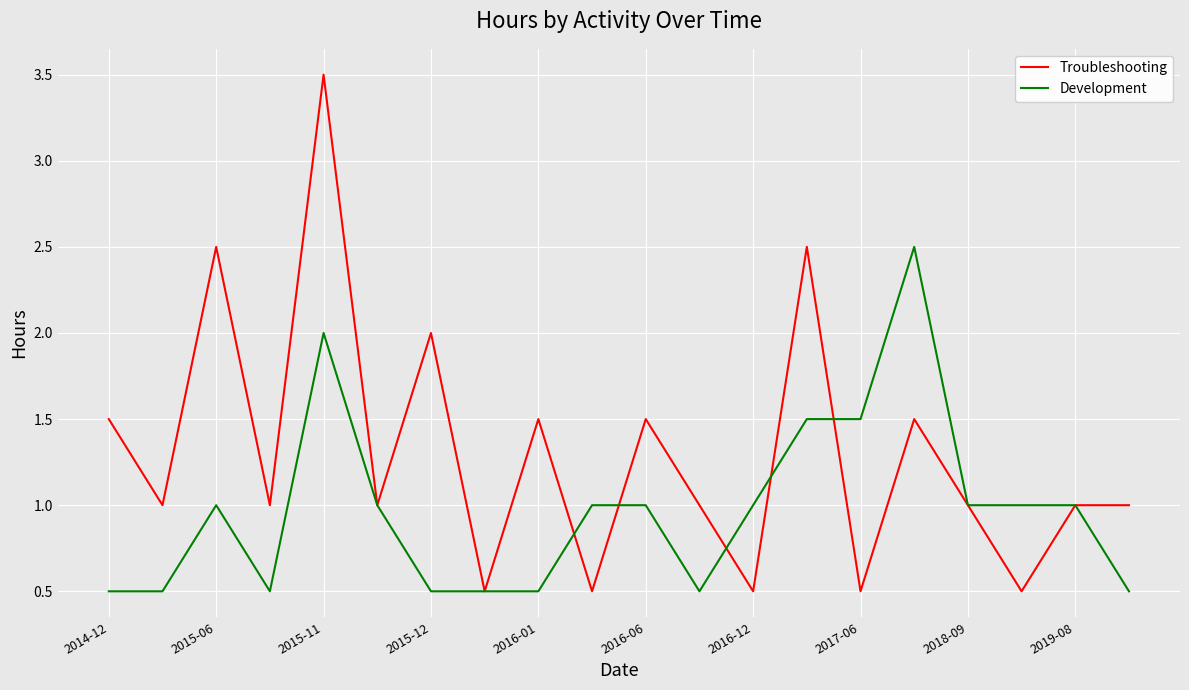

What is the lowest value of the Troubleshooting series?

0.5